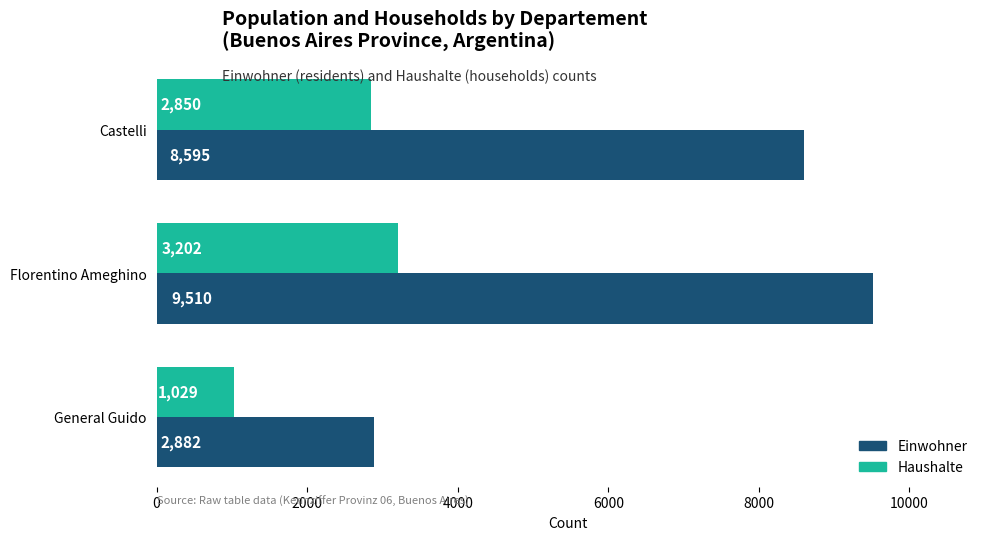

What is the difference between the maximum and minimum values in the Haushalte series?

2173